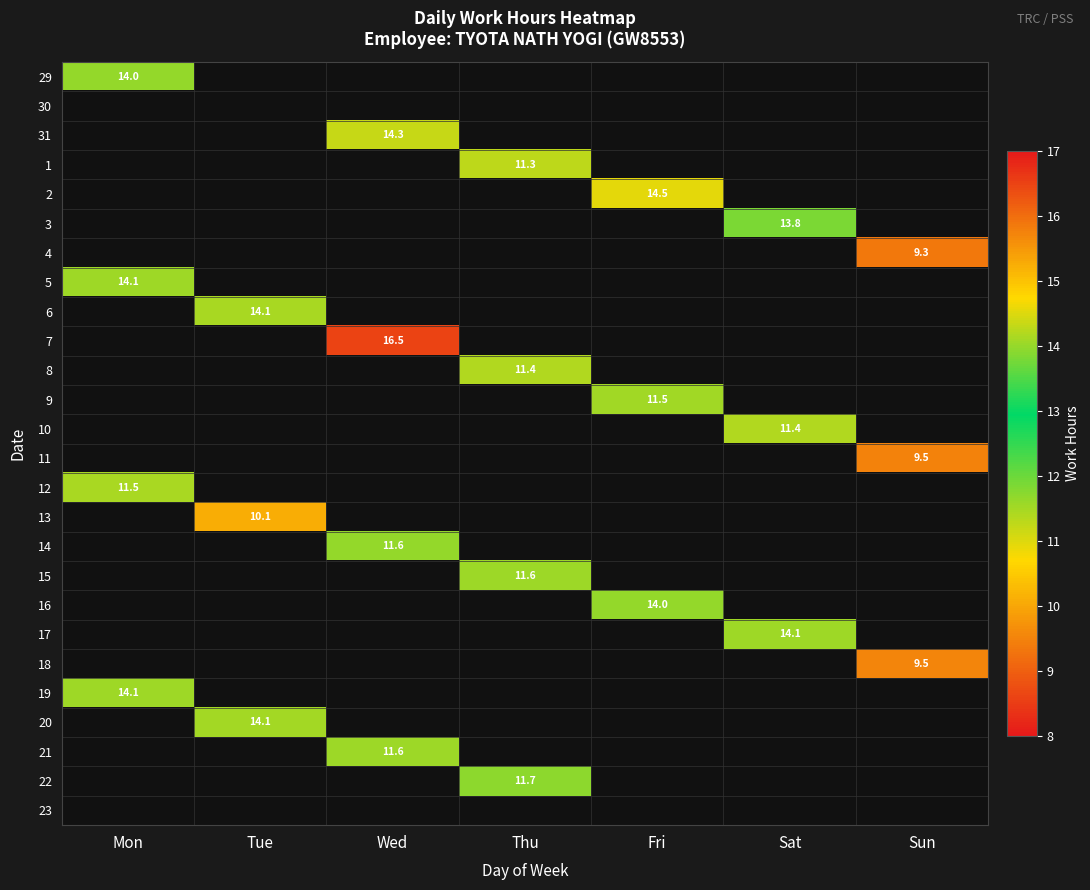

How many positive values does the 11 series have?

1